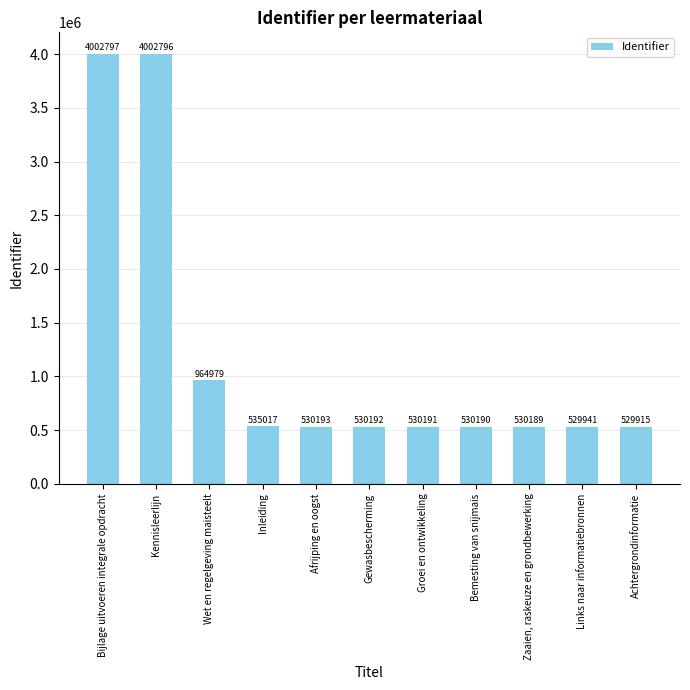

Rank the categories by value from lowest to highest.

Achtergrondinformatie, Links naar informatiebronnen, Zaaien, raskeuze en grondbewerking, Bemesting van snijmais, Groei en ontwikkeling, Gewasbescherming, Afrijping en oogst, Inleiding, Wet en regelgeving maisteelt, Kennisleerlijn, Bijlage uitvoeren integrale opdracht